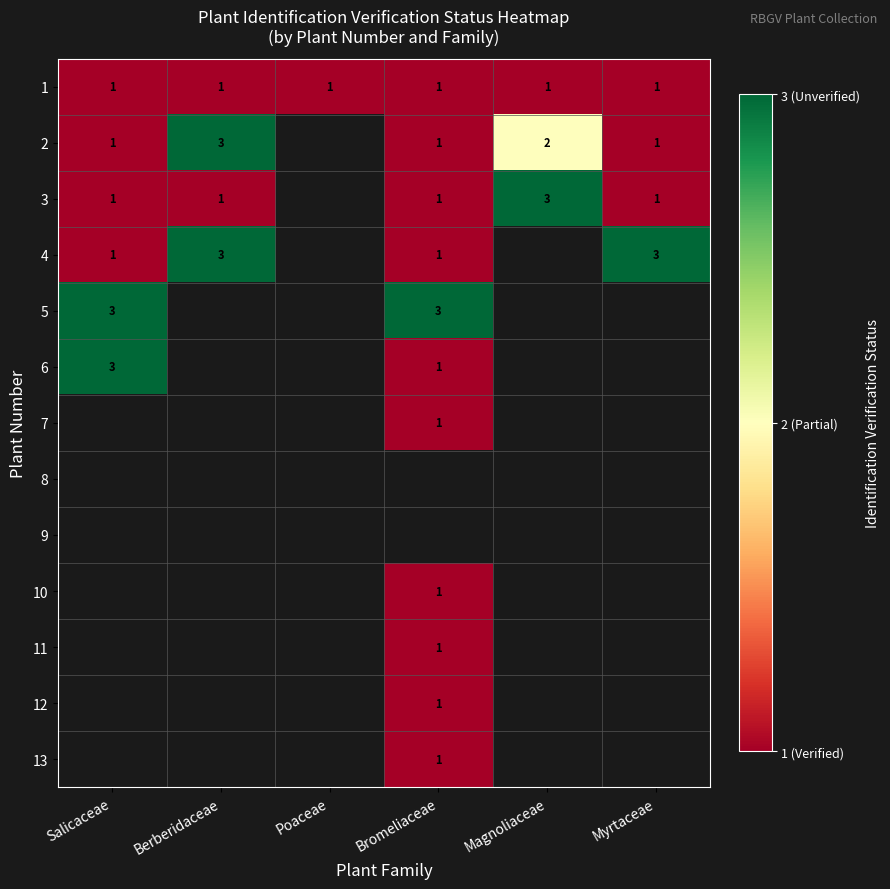

Count the number of data series in this chart.

13